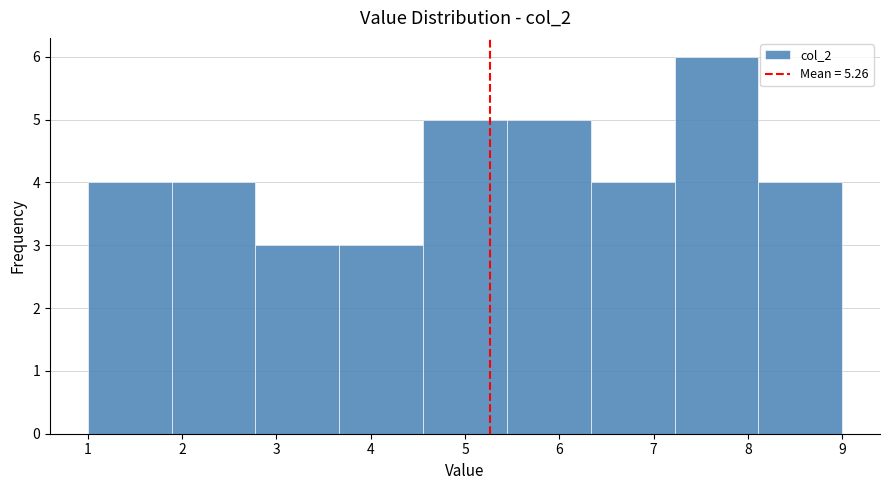

Which range on the x-axis has the tallest bar?

7.2 to 8.1